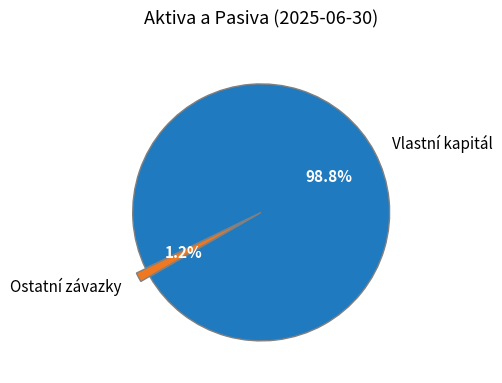

What portion of the pie excludes Vlastní kapitál?

1.2%